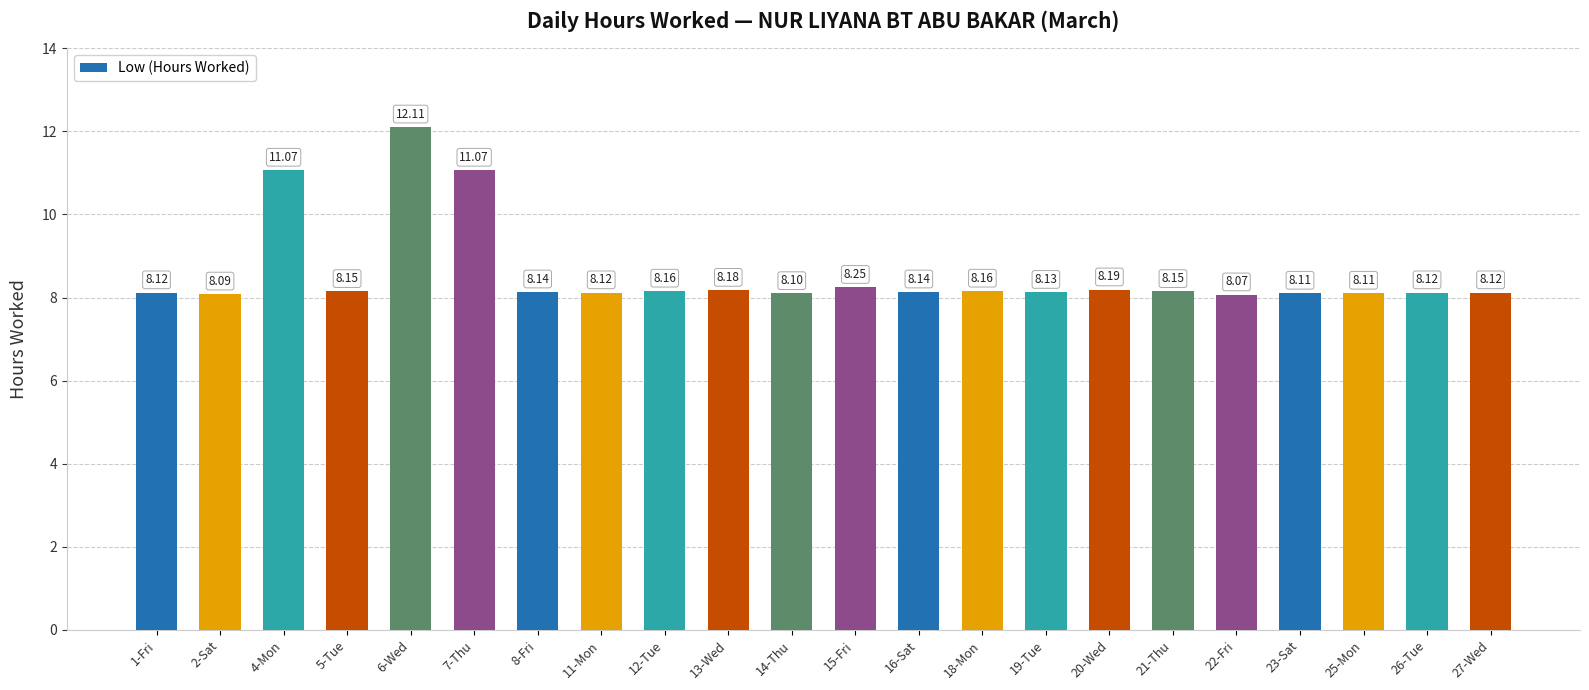

Which label corresponds to the smallest value in the chart?

22-Fri